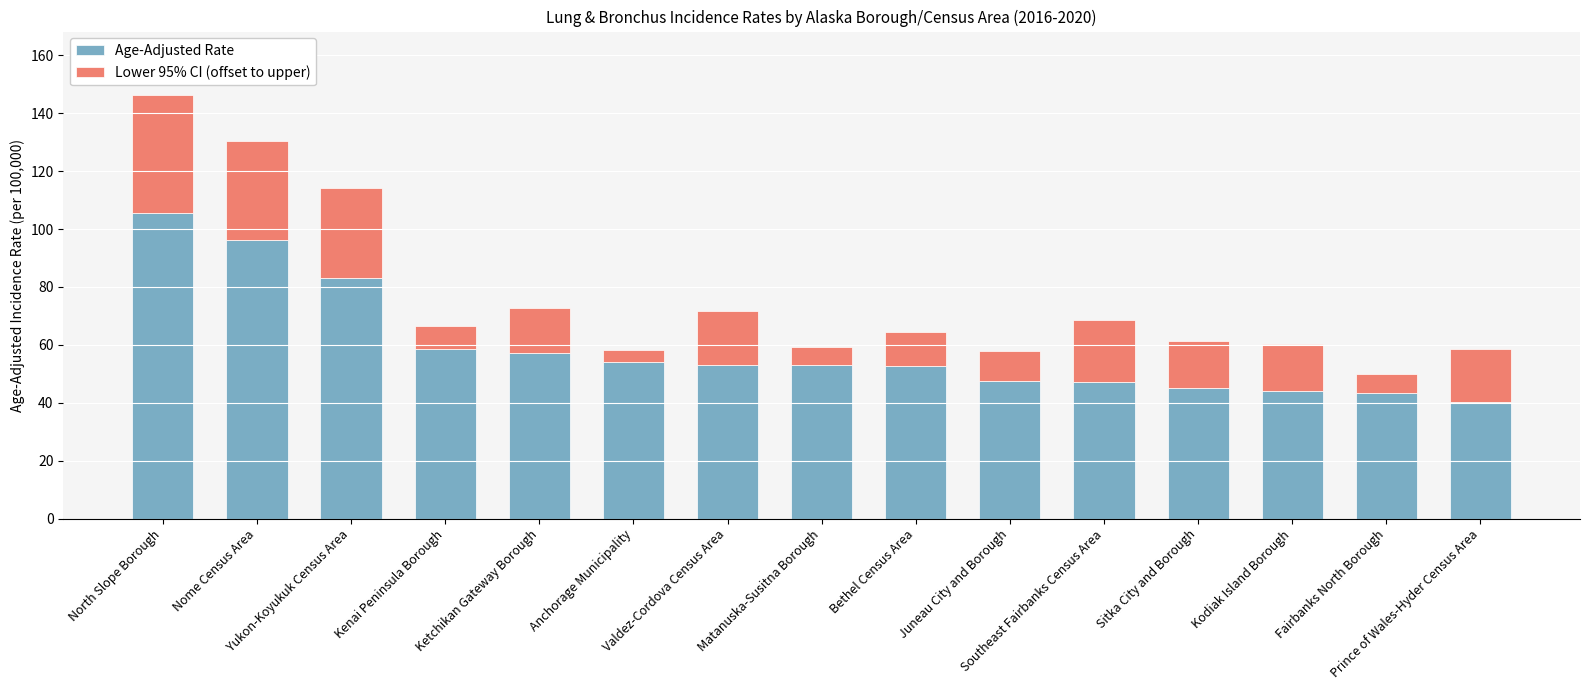

What is the value of the Age-Adjusted Rate bar at the 4th from the left?

58.6